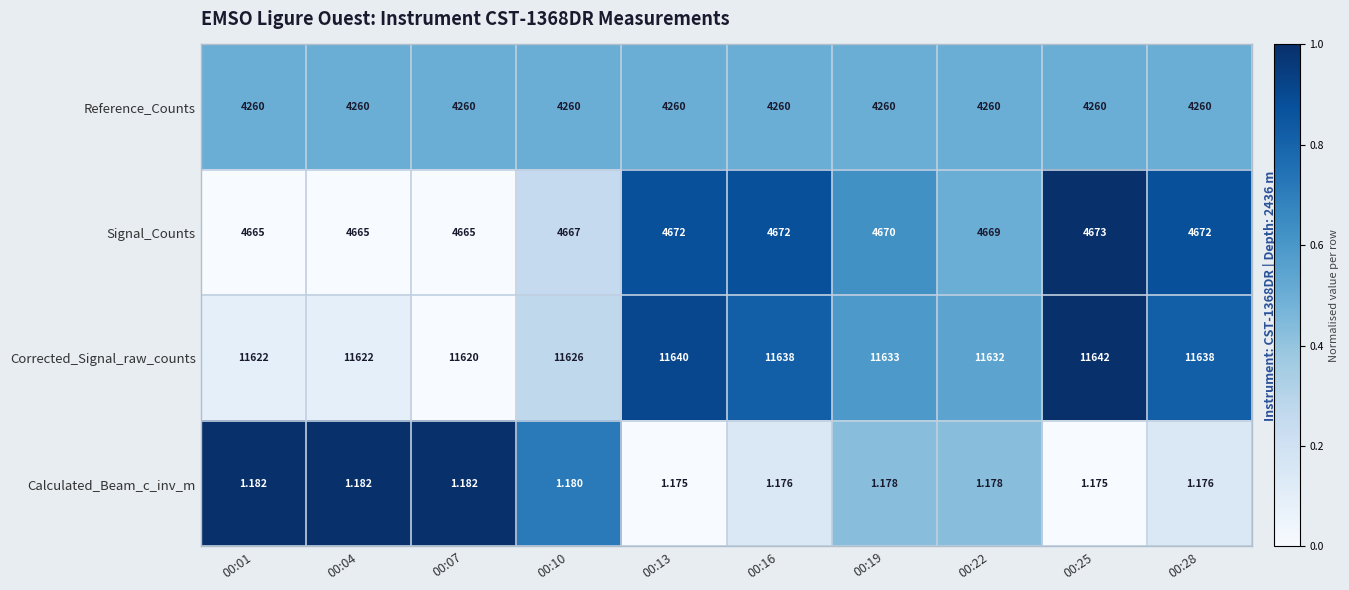

Rank the series at 00:01 from lowest to highest value.

Calculated_Beam_c_inv_m, Reference_Counts, Signal_Counts, Corrected_Signal_raw_counts